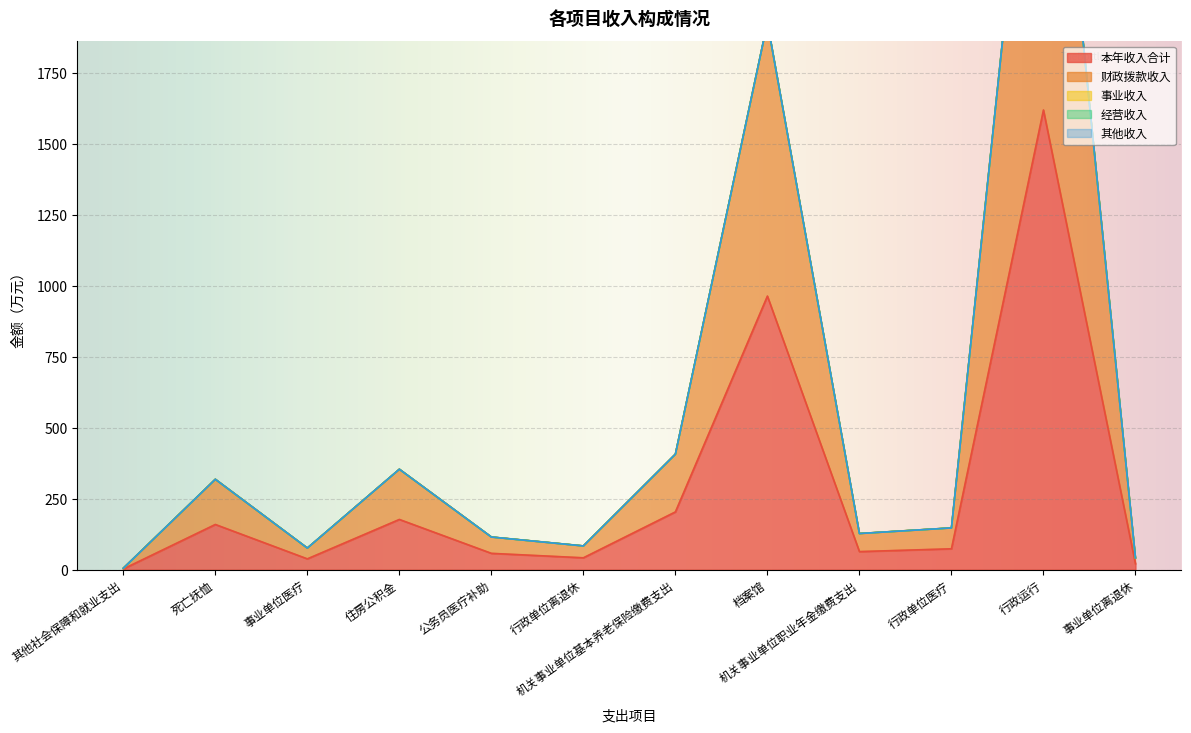

True or false: 事业收入 has more than 0 points higher than both neighbors.

False